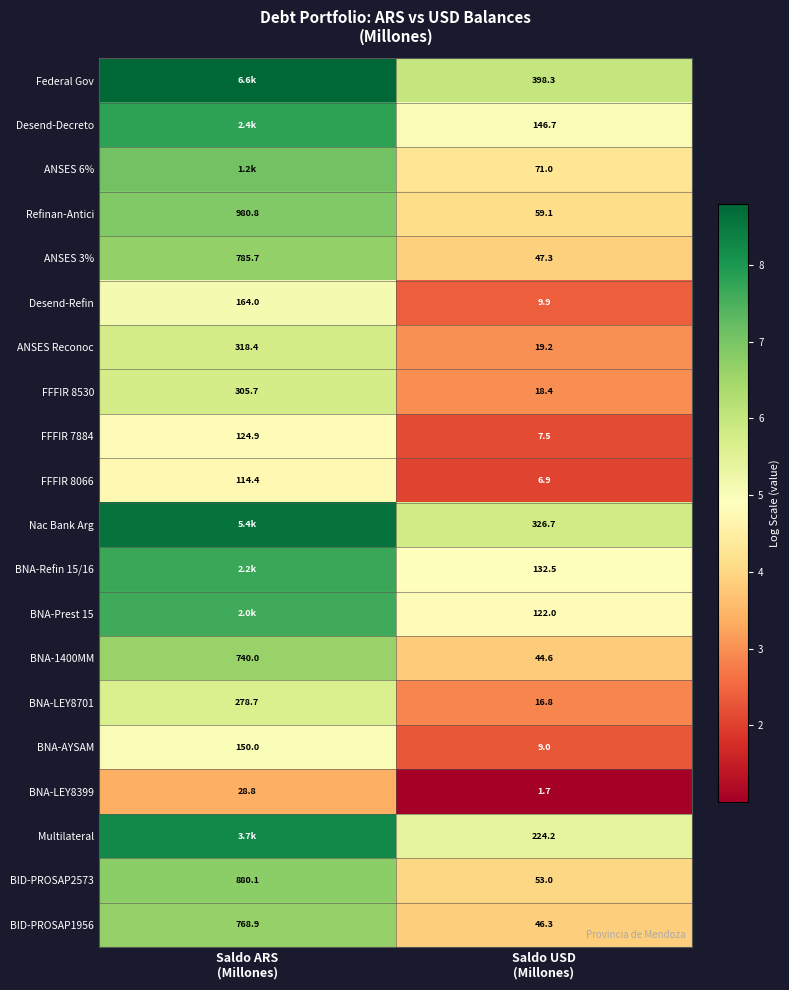

How many values in the FFFIR 7884 series are below 124?

1